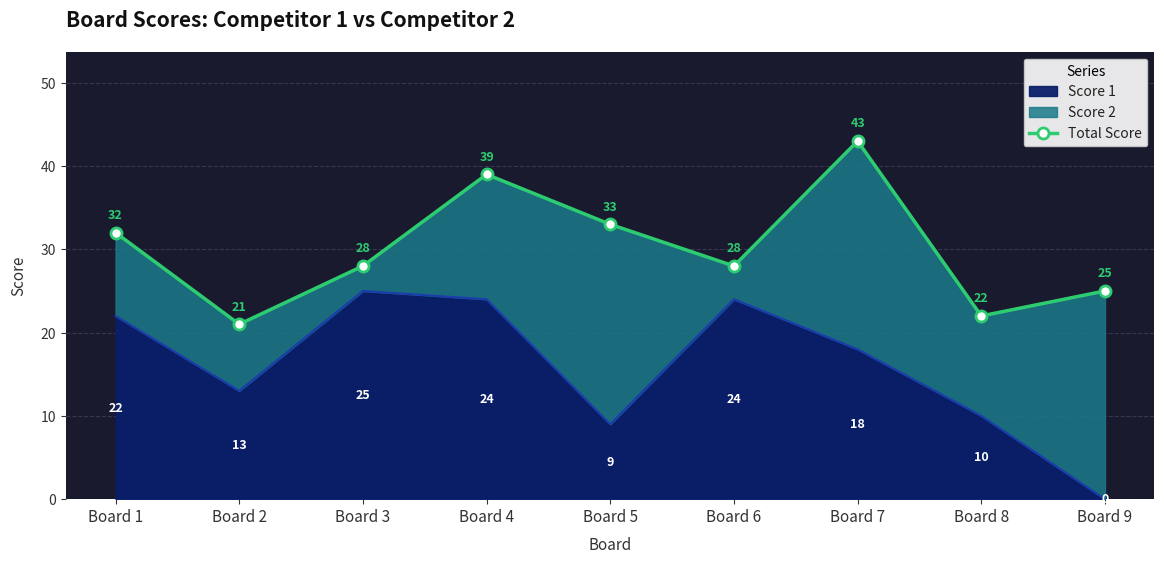

How many lines are shown in the chart?

1